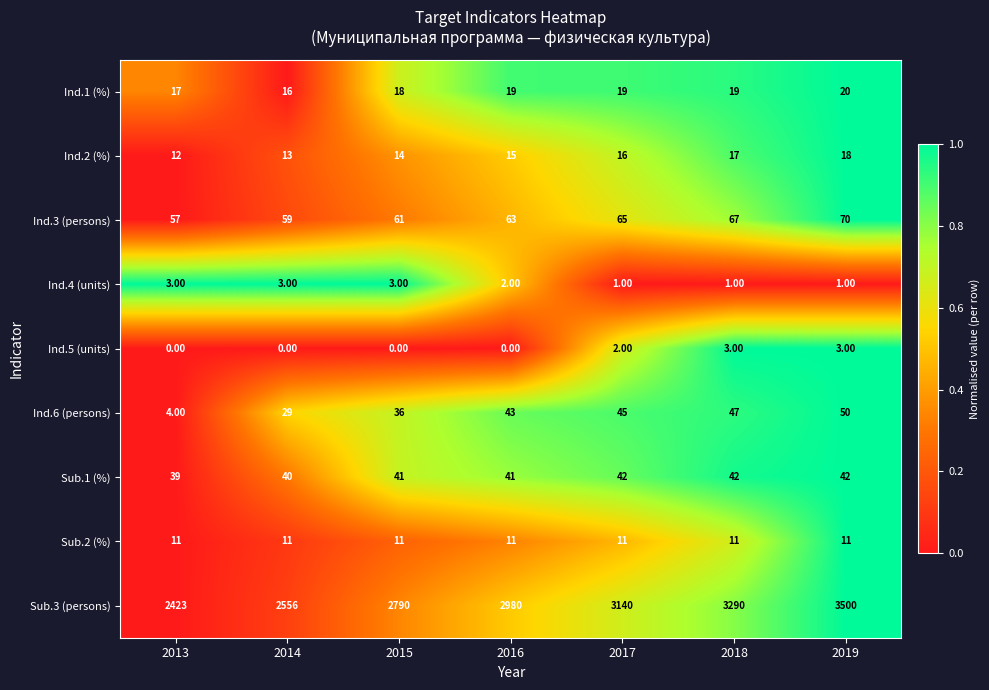

At which category does the chart reach its peak across all series?

2019